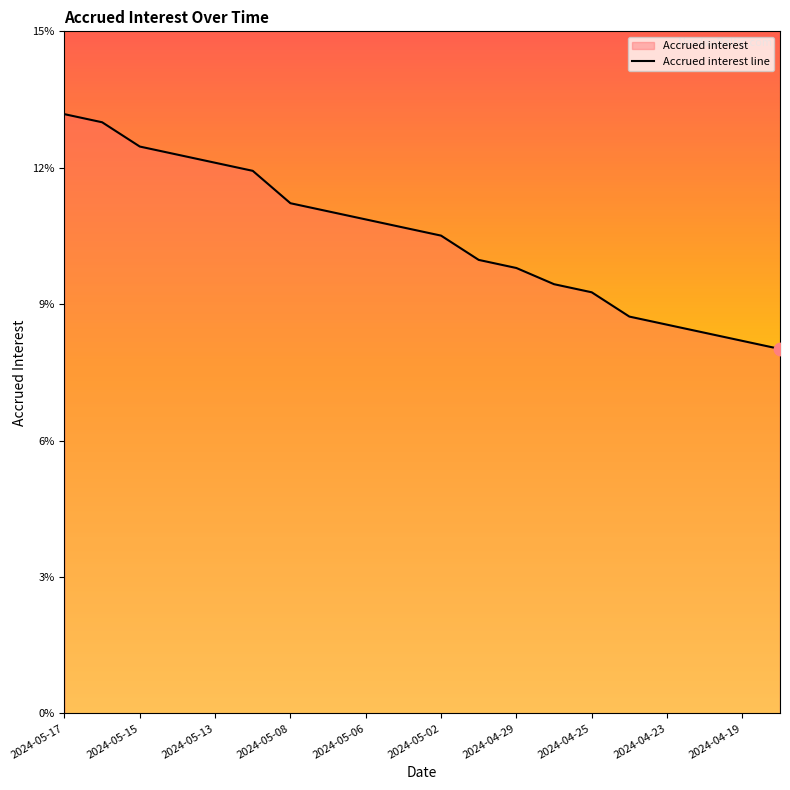

Between 2024-05-15 and 2024-04-30, which is larger?

2024-05-15